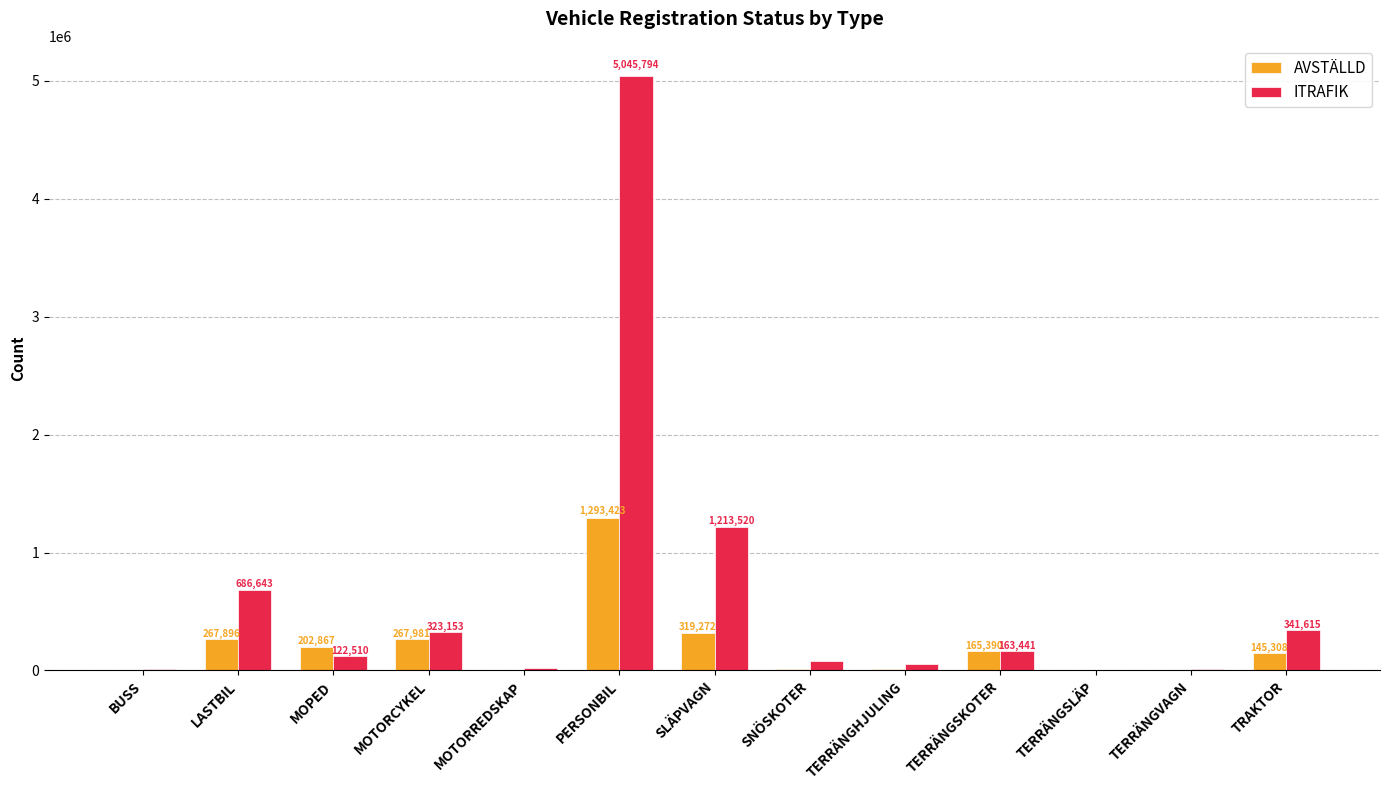

What is the sum of the ITRAFIK values at TERRÄNGHJULING and TERRÄNGSKOTER?

215699